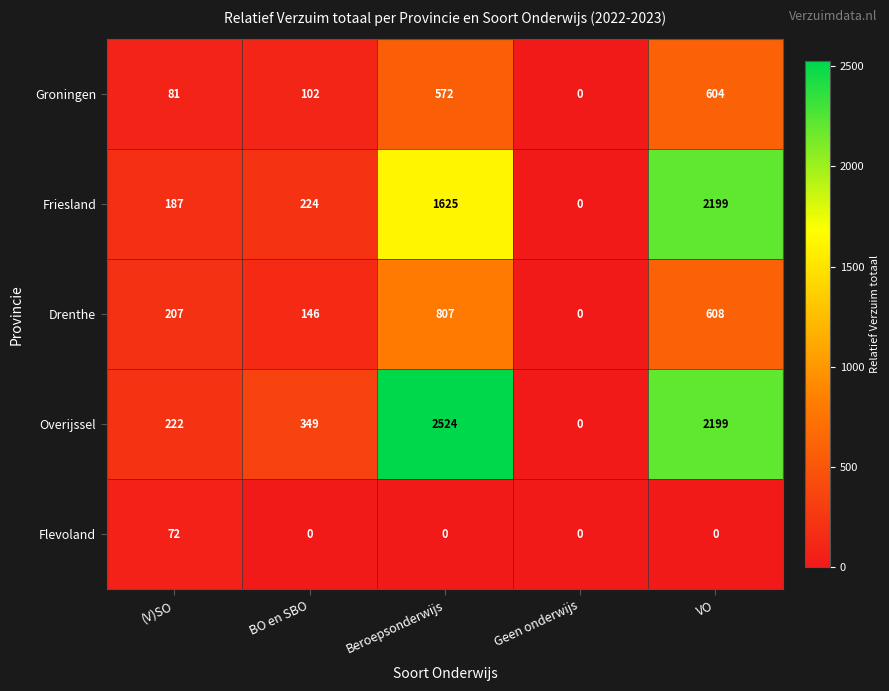

At which label is Friesland closest to 1099?

Beroepsonderwijs